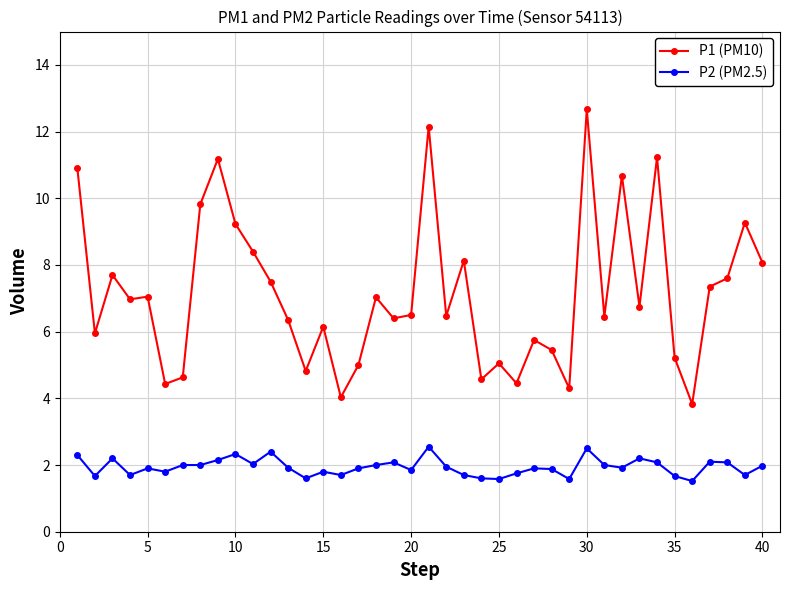

True or false: P2 (PM2.5) and P1 (PM10) intersect in this chart.

False